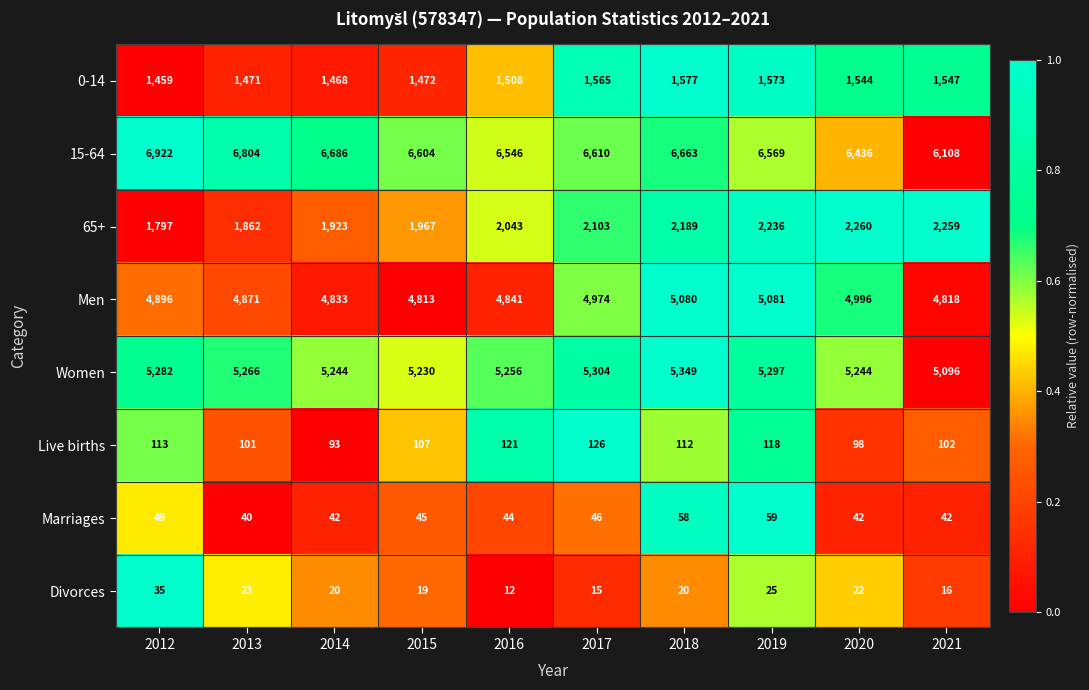

Is it true that Women equals 7180 at 2017?

False